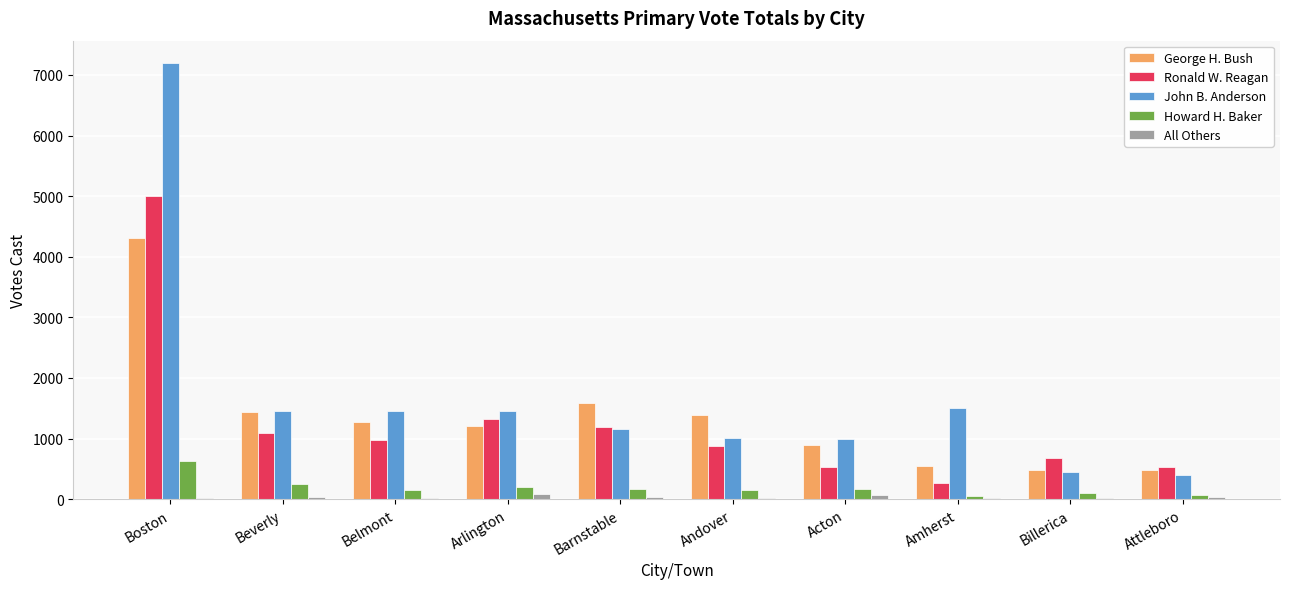

What value does the Howard H. Baker series have at Amherst, to the nearest 10?

50